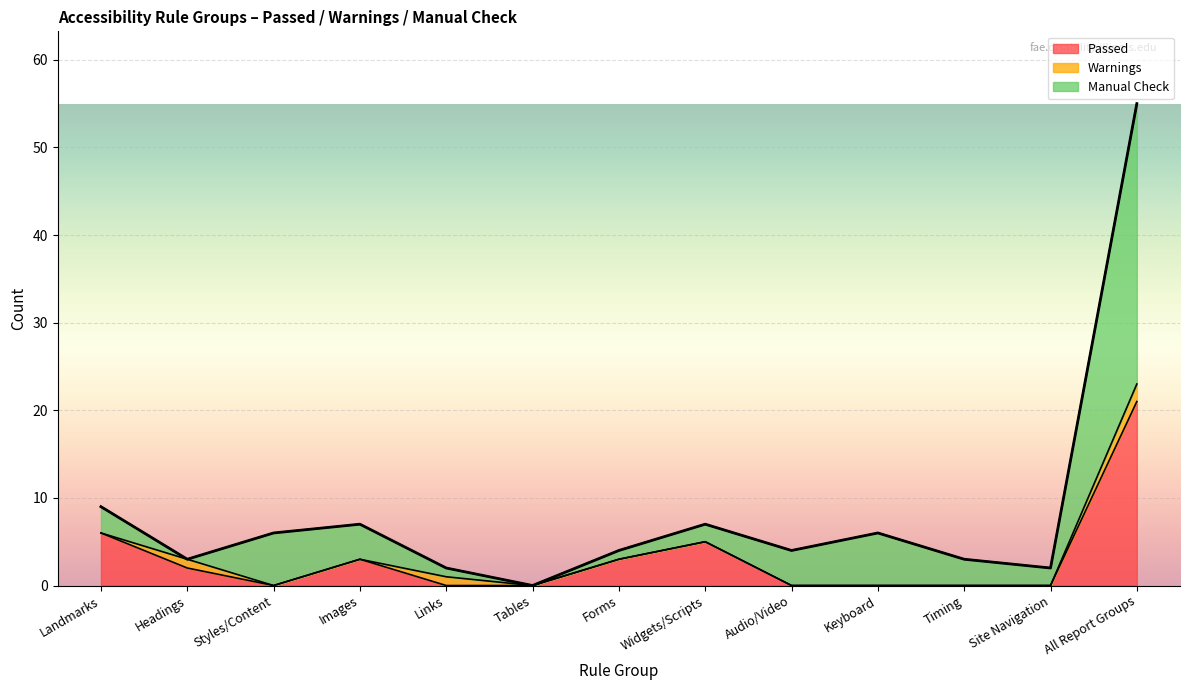

The Passed series shows 3 at Images. True or false?

True